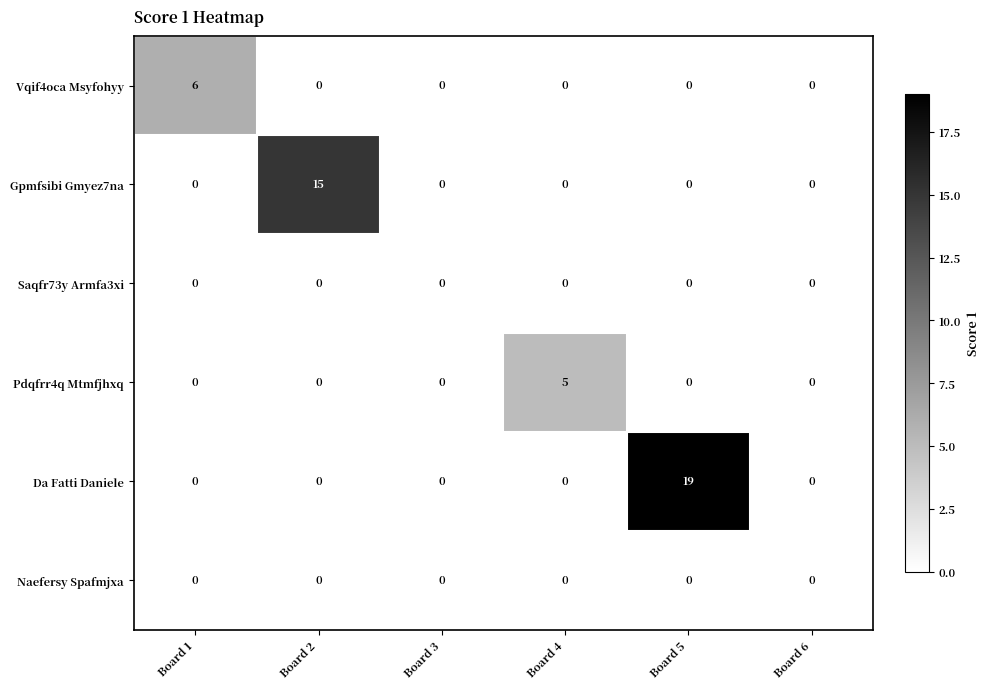

Between Board 2 and Board 6, which series saw the biggest shift?

Gpmfsibi Gmyez7na